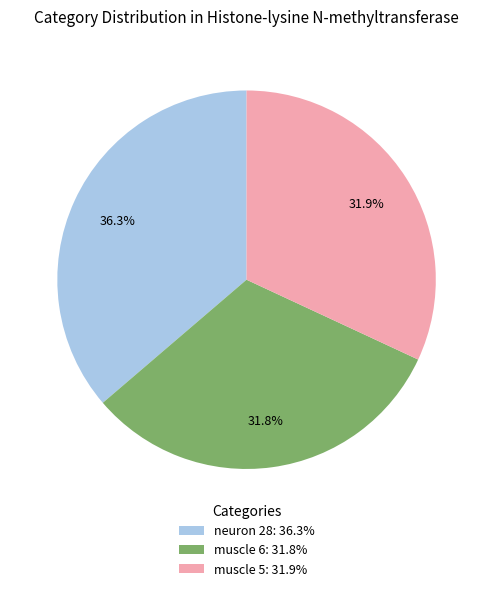

Count the number of slices in the pie.

3